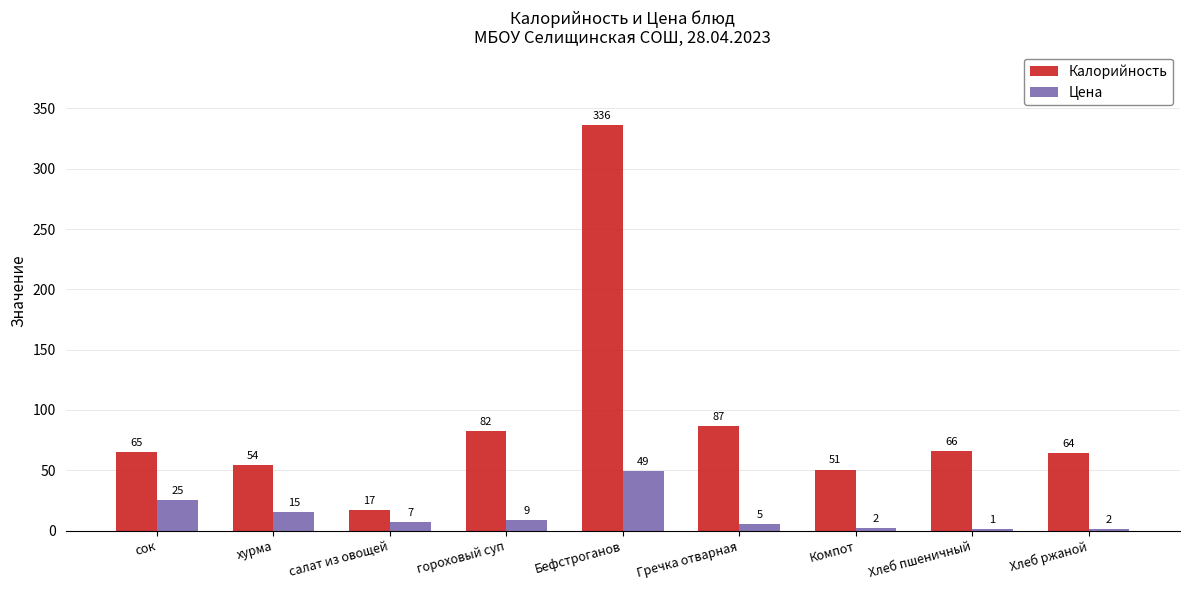

Is the value of Цена at Бефстроганов greater than the value of Калорийность at Хлеб пшеничный?

No